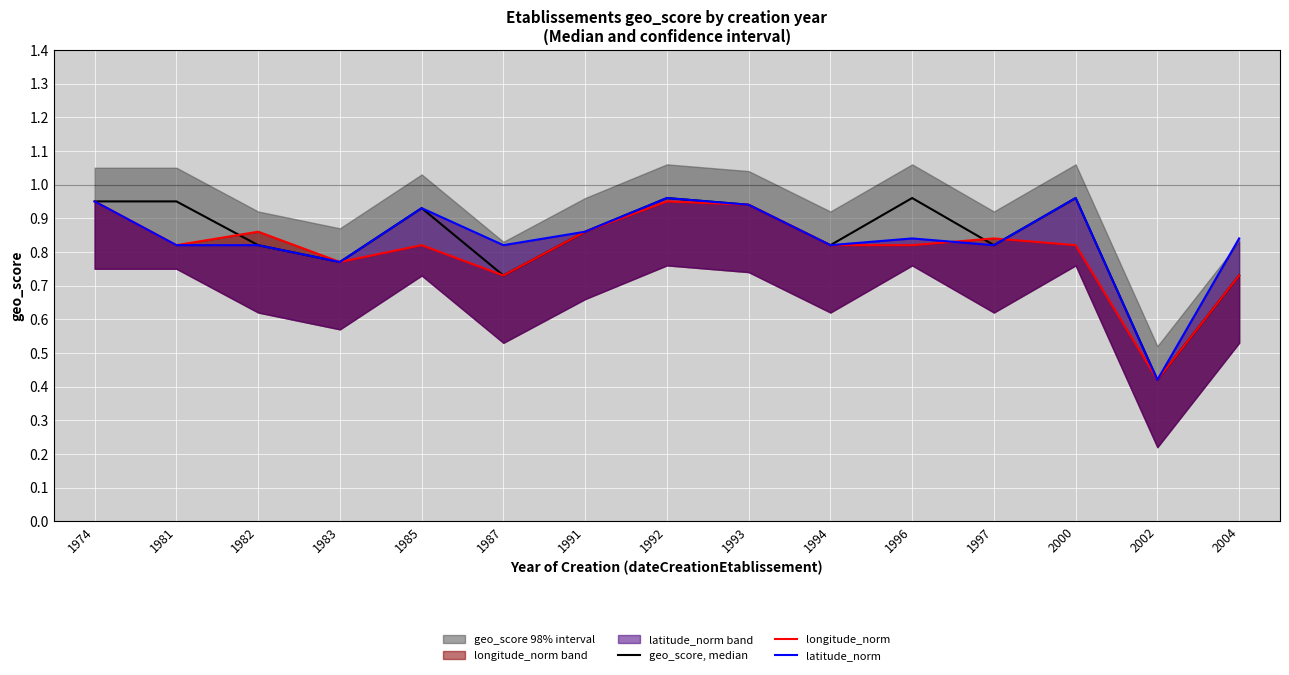

What is the average value of the geo_score, median series?

0.8